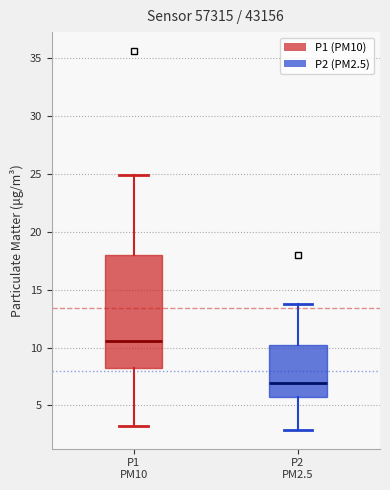

Reading left to right, read every box against the y-axis: the position of its median line, the range the box covers, and the ends of its whiskers. The values are not printed on the chart, so give them approximately, as read against the axis.

P1 PM10: median 10.5, box 8.0 to 18.0, whiskers 3.0 to 25.0
P2 PM2.5: median 7.0, box 5.5 to 10.0, whiskers 3.0 to 14.0